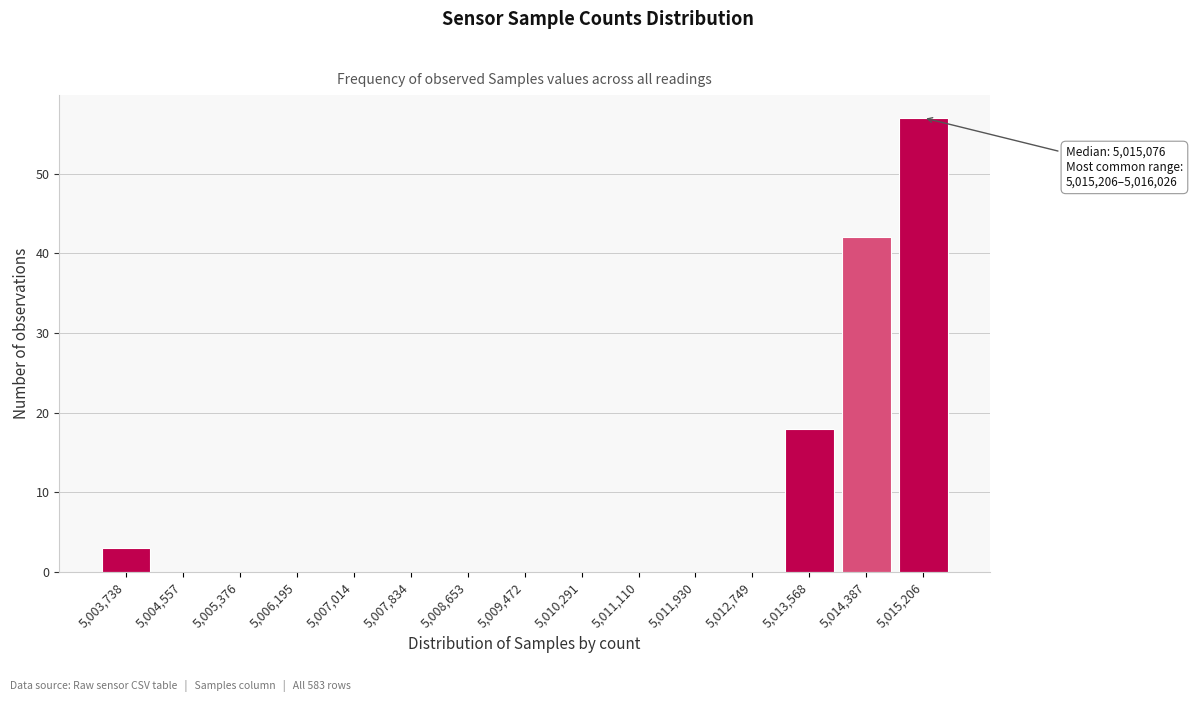

Reading left to right, what are all the values shown in this chart?

5,003,738=3	5,004,557=0	5,005,376=0	5,006,195=0	5,007,014=0	5,007,834=0	5,008,653=0	5,009,472=0	5,010,291=0	5,011,110=0	5,011,930=0	5,012,749=0	5,013,568=18	5,014,387=42	5,015,206=57